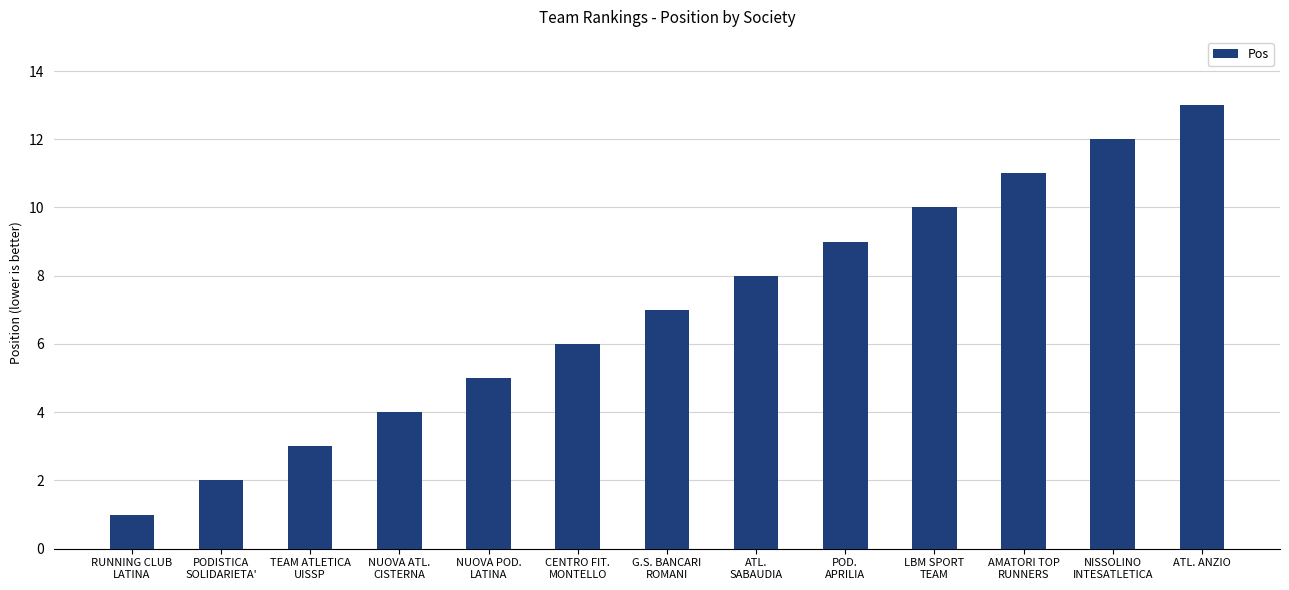

What is the value of the 10th bar from the left?

10